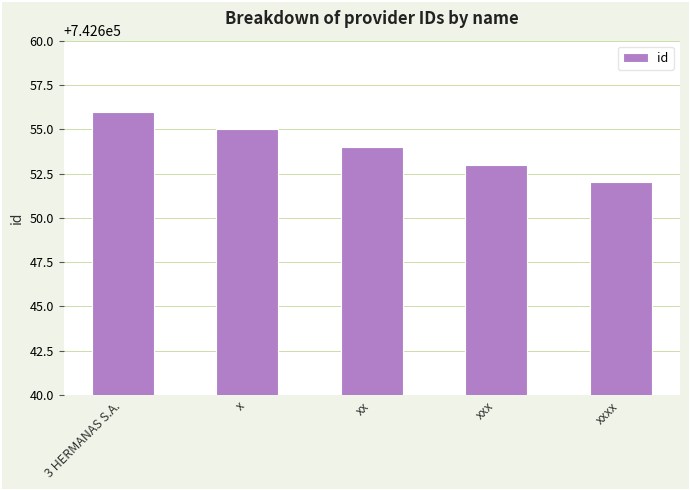

What is the greatest value displayed?

742656